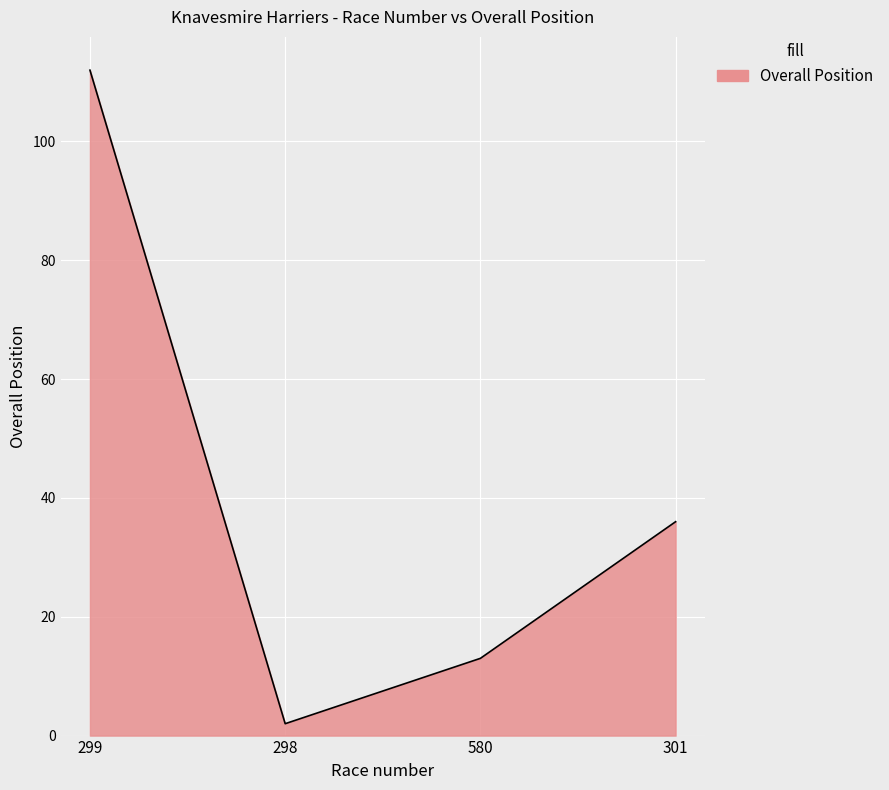

True or false: the data shows 13 at 580.

True